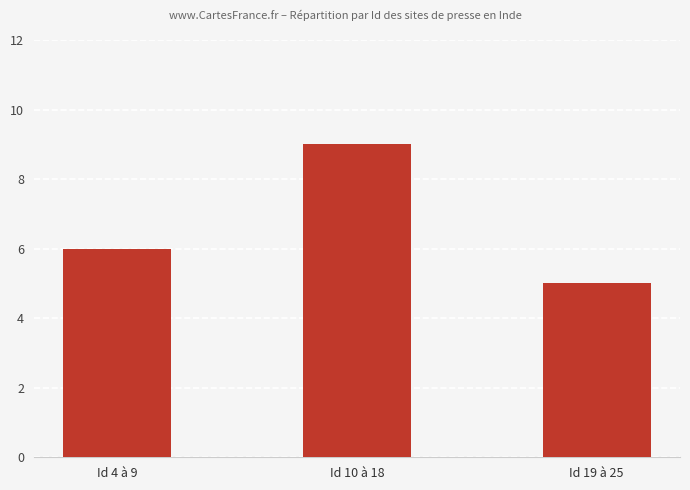

Where is the data nearest to the value 7?

Id 4 à 9